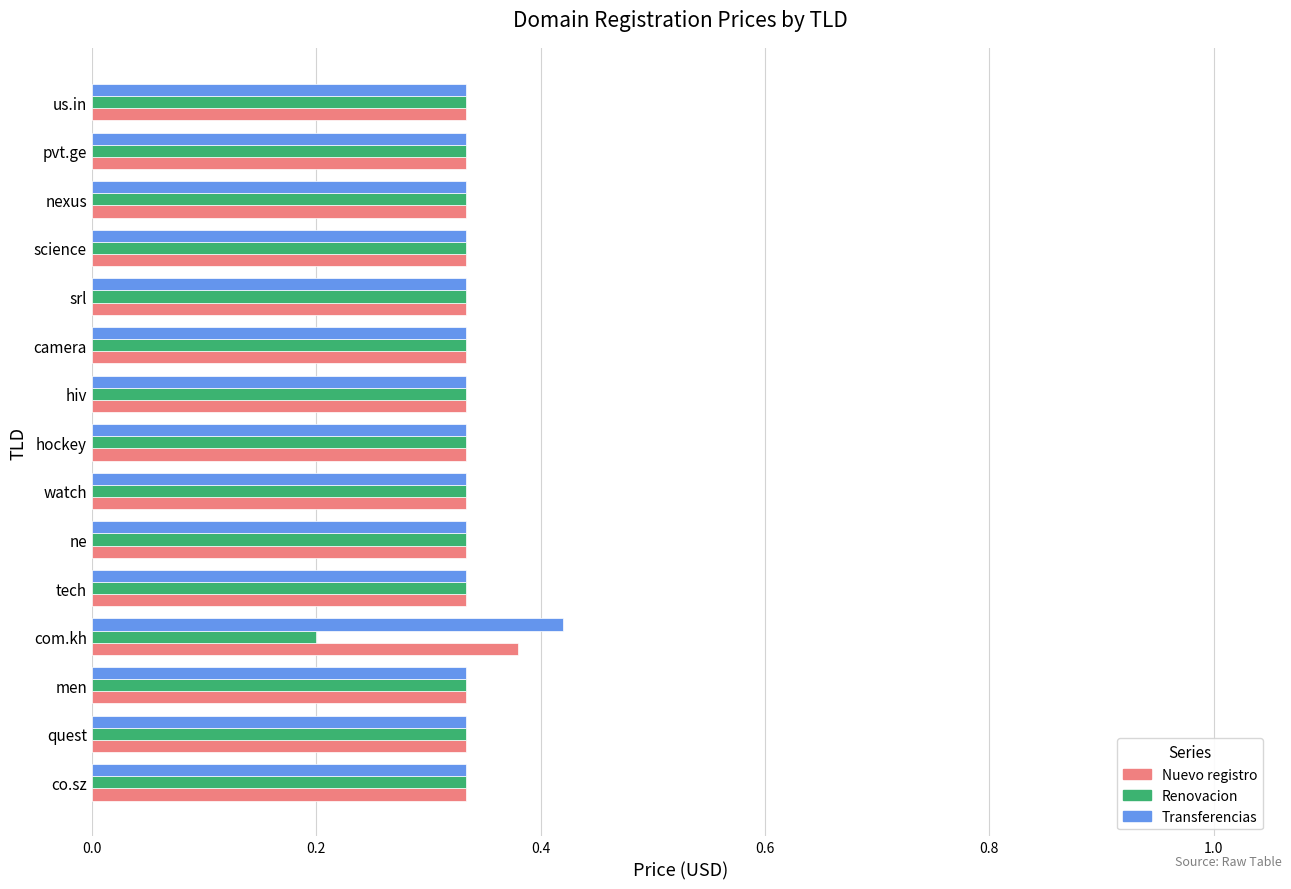

Which series has the largest range (max minus min)?

Renovacion